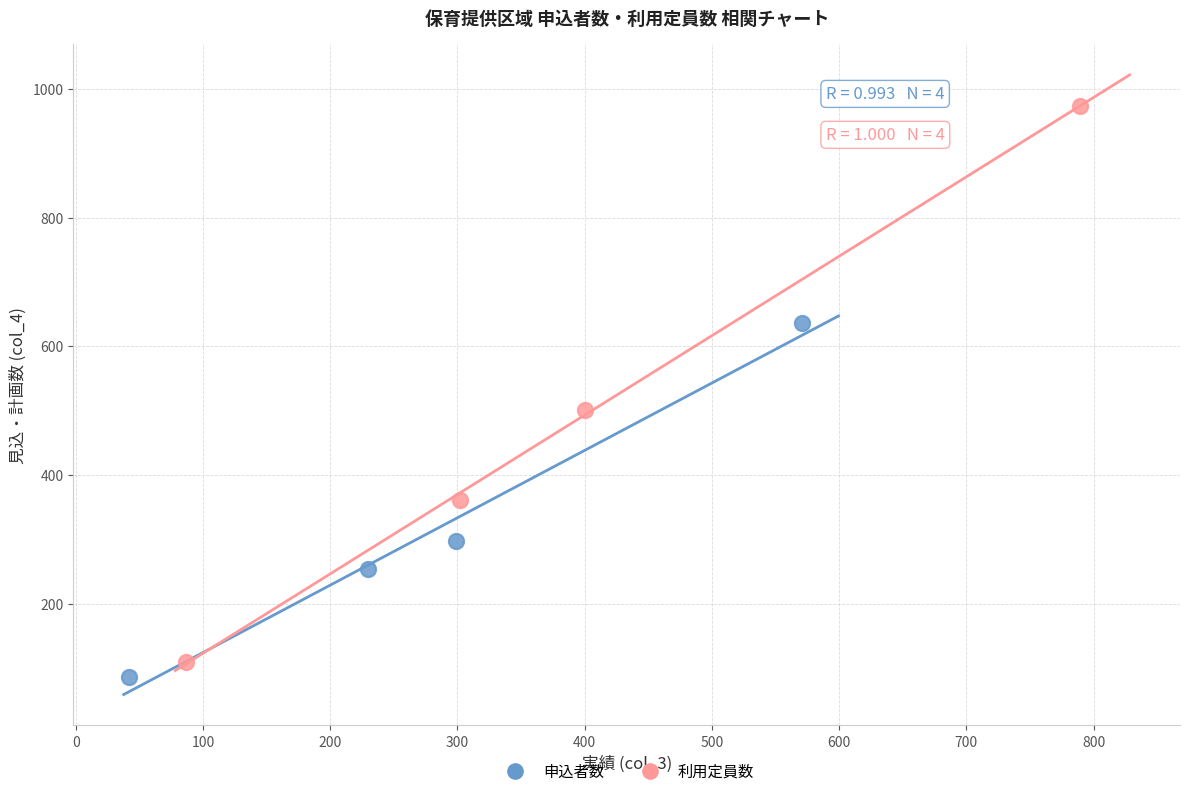

Which series has the widest spread of Y values?

利用定員数